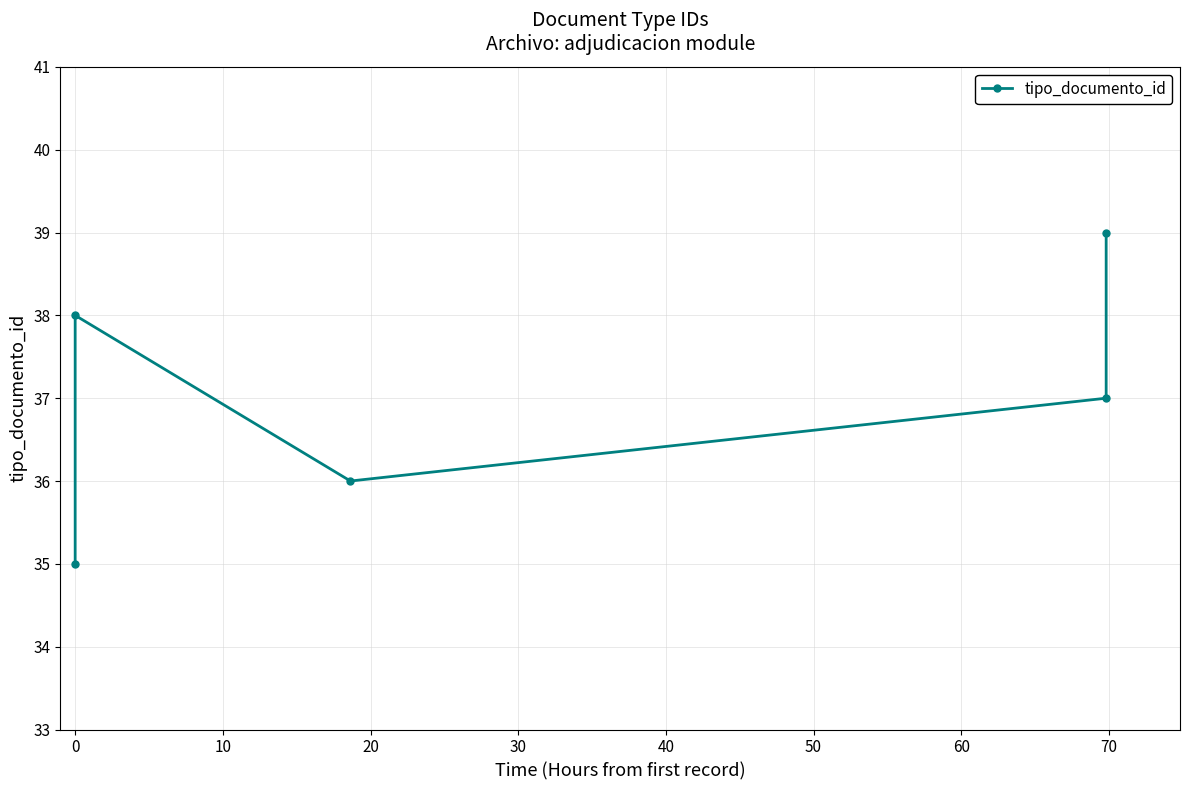

What is the average value?

37